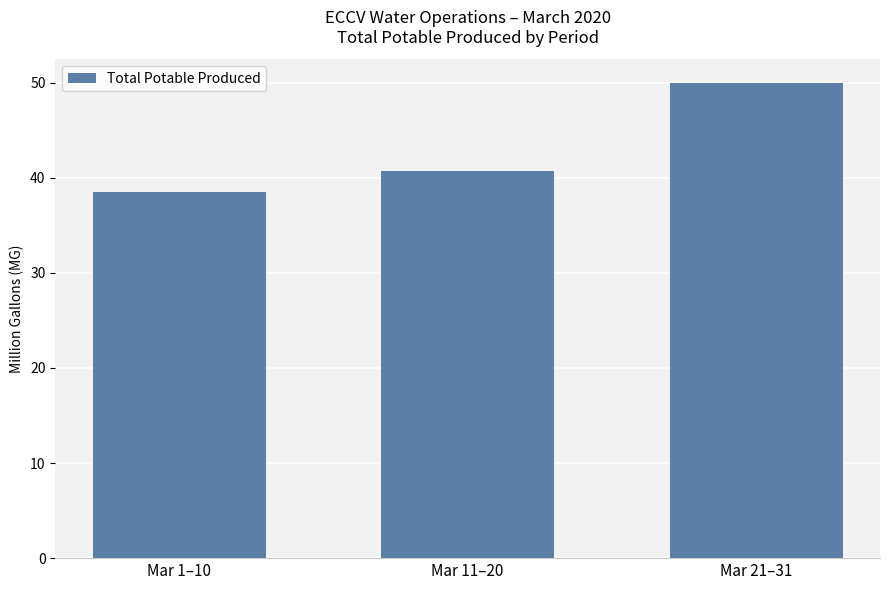

Does the chart contain stacked bars?

No